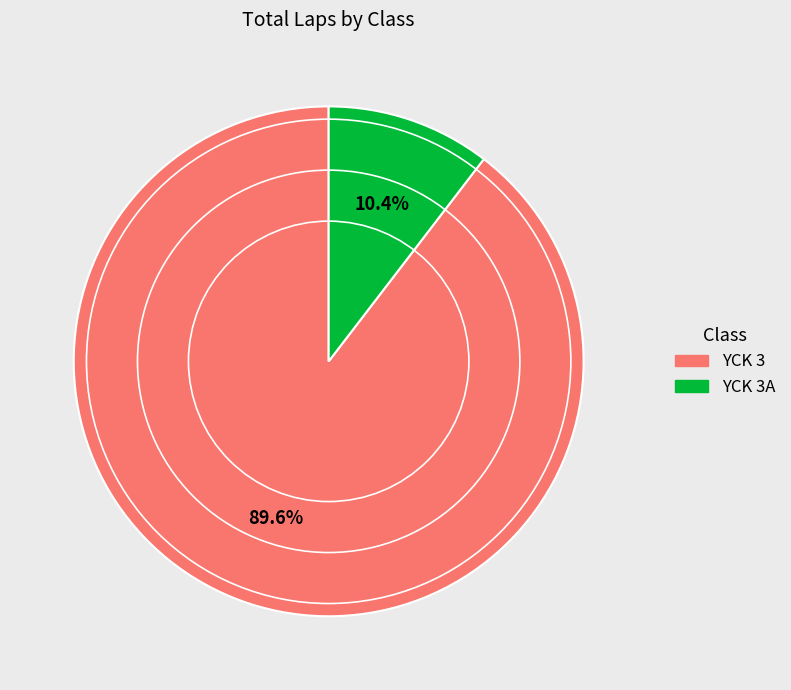

Between YCK 3 and YCK 3A, which is larger?

YCK 3